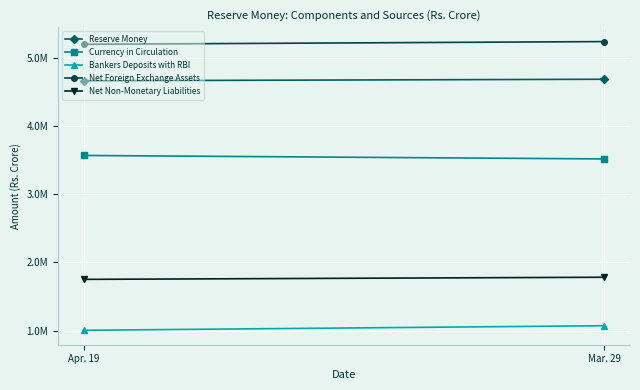

What is the lowest value of the Net Non-Monetary Liabilities series?

1752732